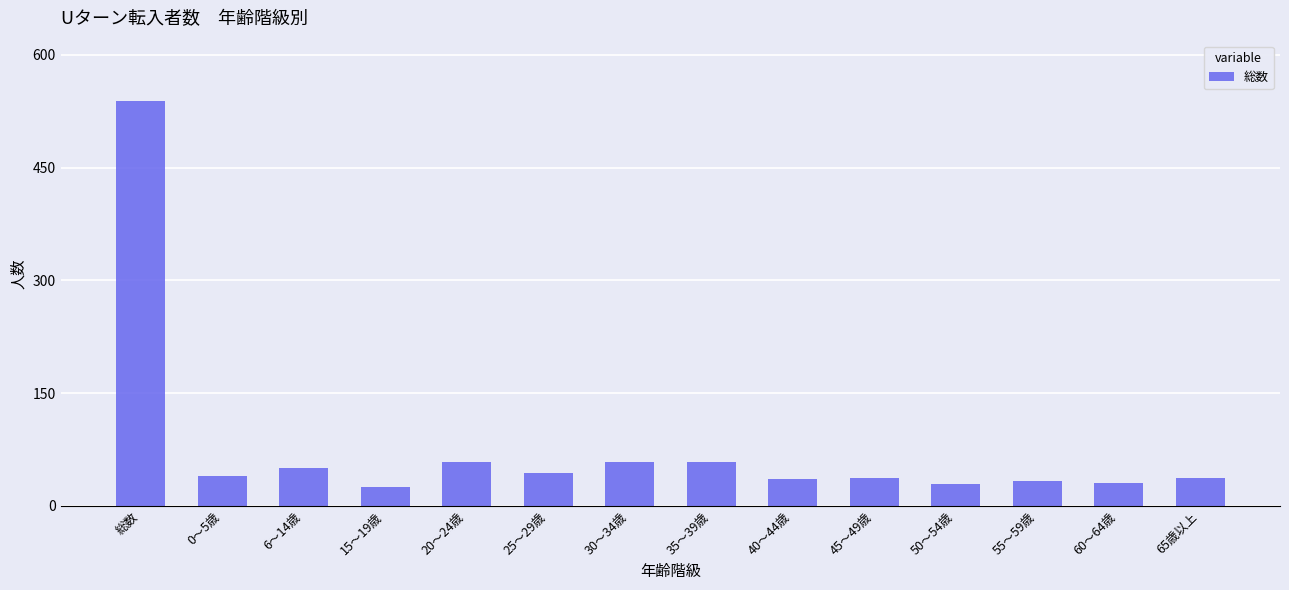

Where does the data first go above 40?

総数